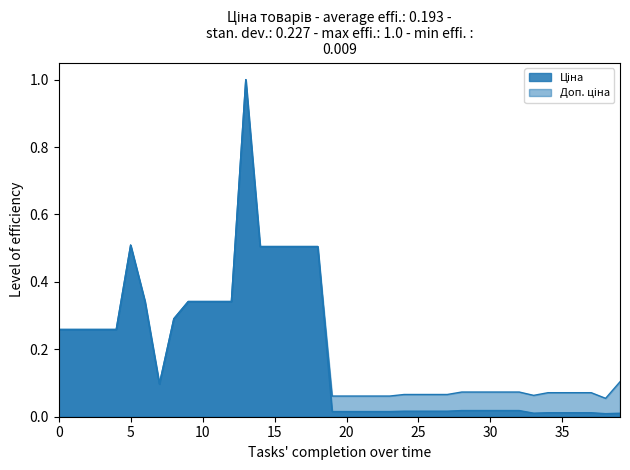

How many interior local peaks does the Ціна series have?

2